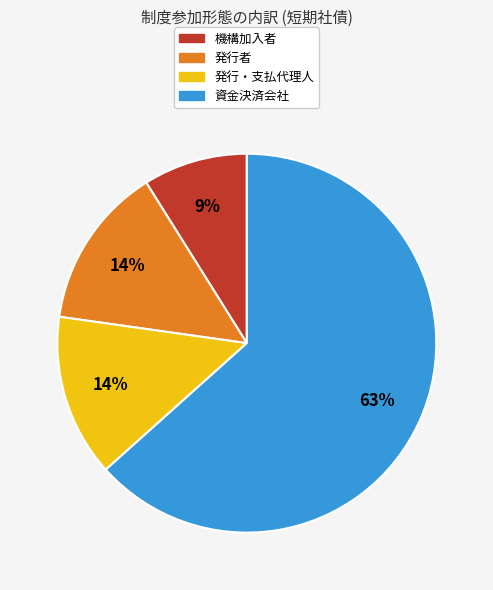

To the nearest percent, what is the combined percentage of 資金決済会社 and 発行・支払代理人?

77%